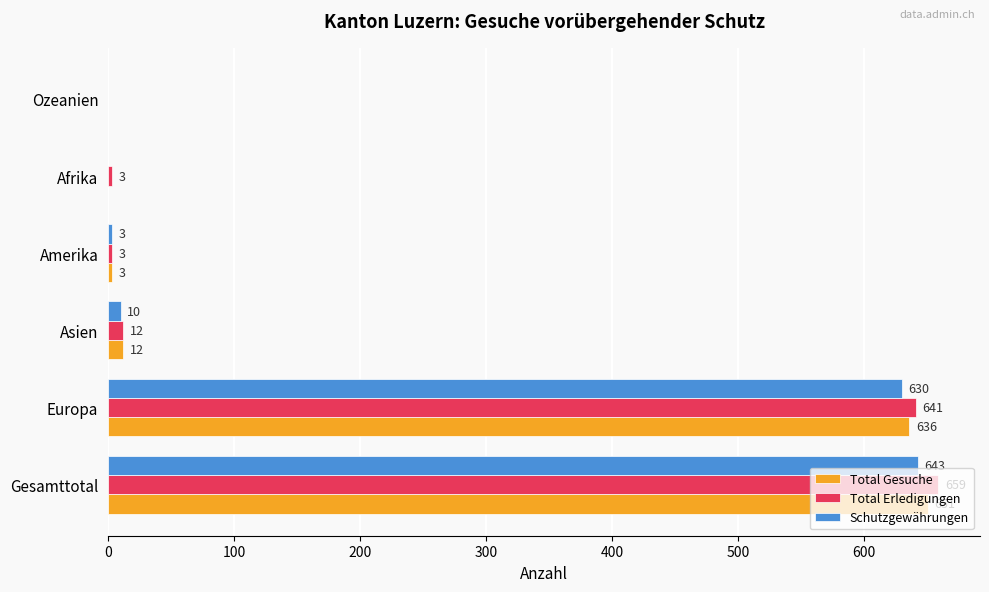

What is the sum of the Total Erledigungen values at Afrika and Europa?

644